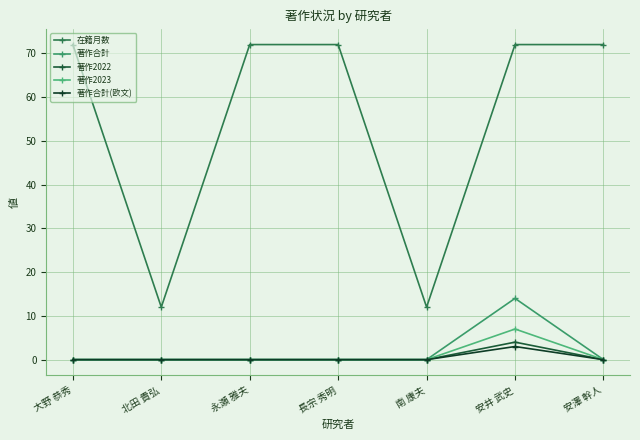

How many distinct data groups are displayed?

5